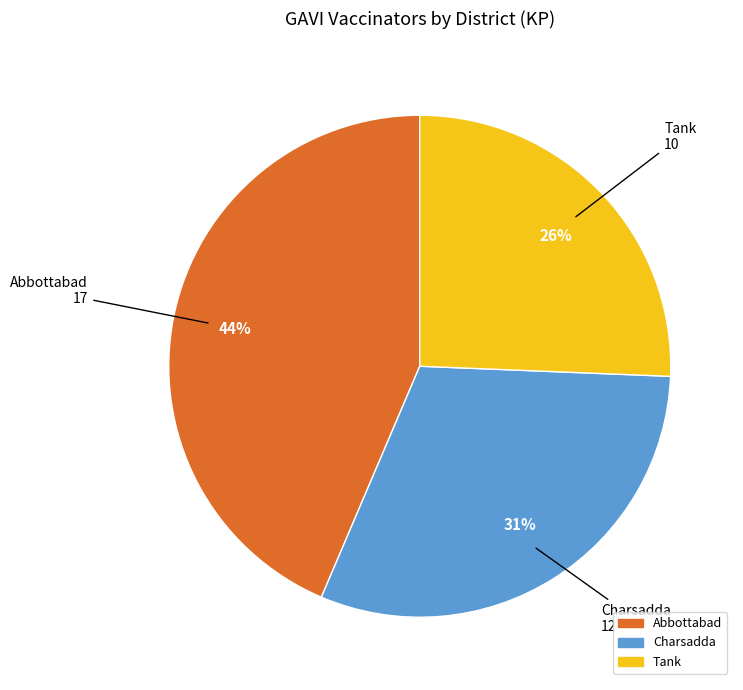

Count the number of slices in the pie.

3